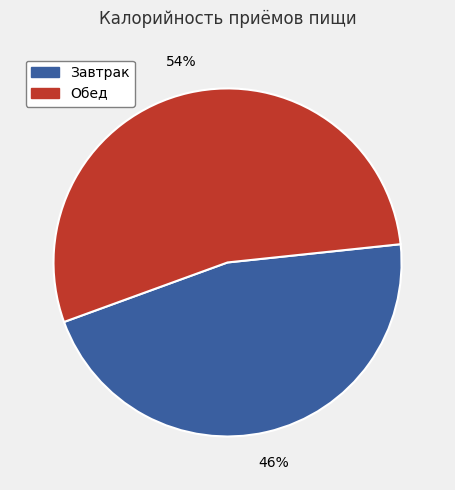

To the nearest percent, what percentage of the pie is Обед?

54%